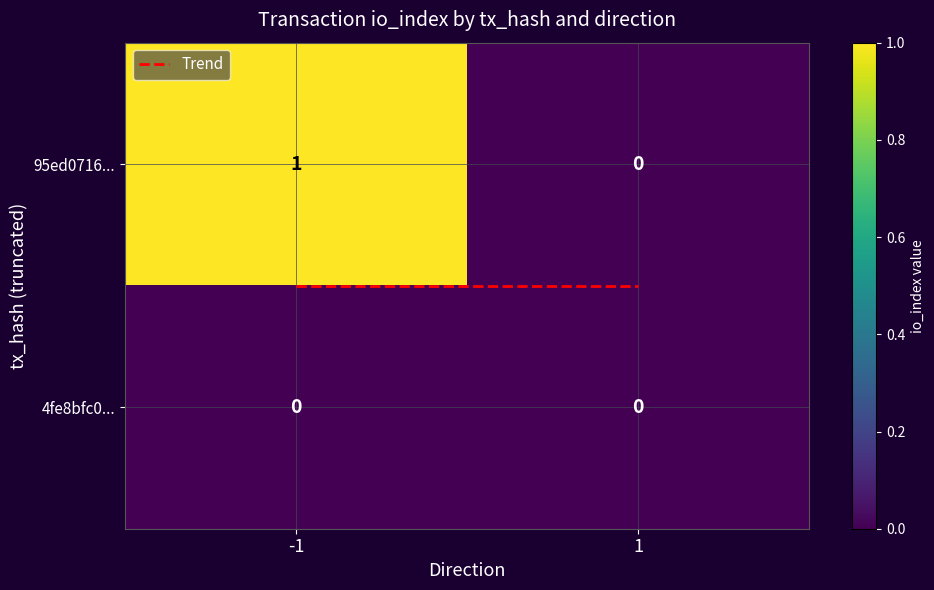

How many distinct data groups are displayed?

2